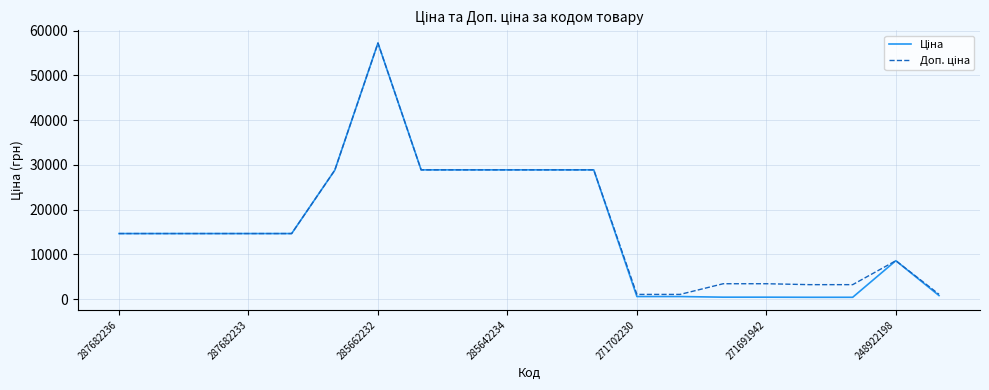

How many lines are shown in the chart?

2